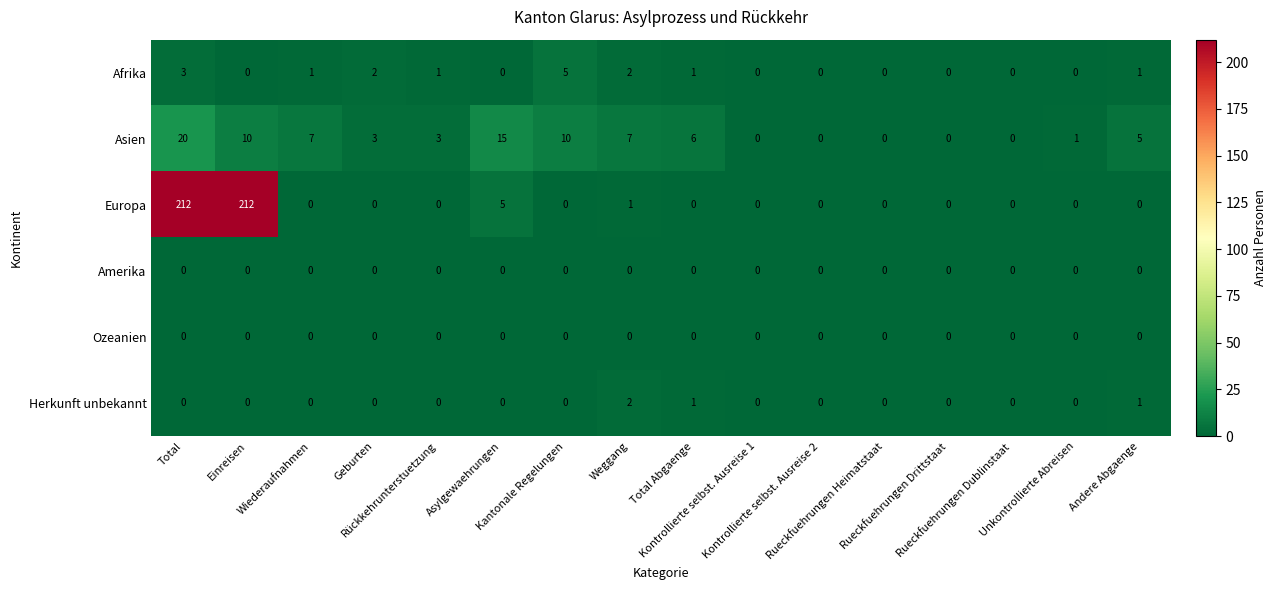

What is the difference between the second highest and minimum values in the Asien series?

15